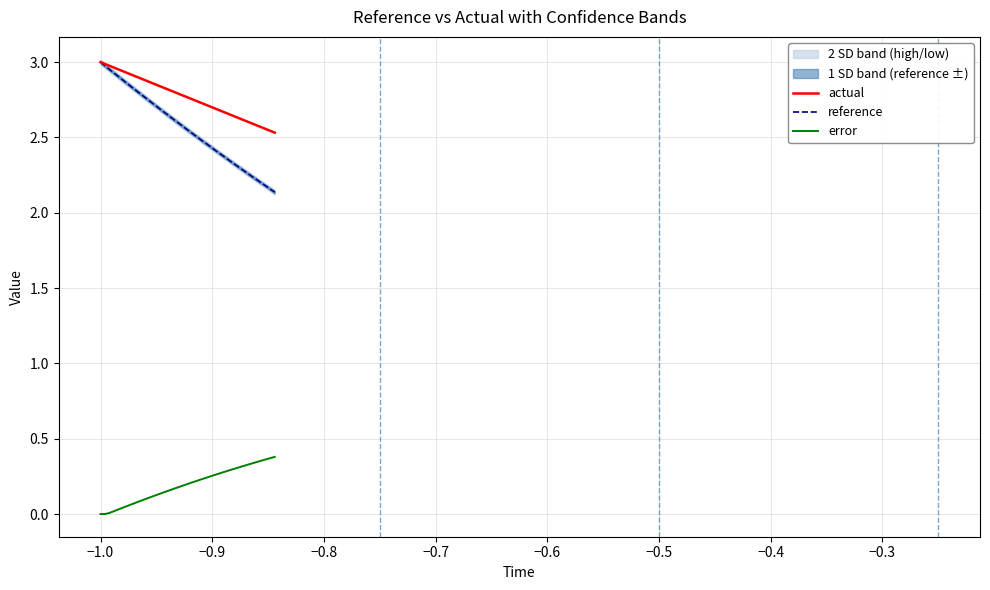

True or false: reference and error cross at least once.

False